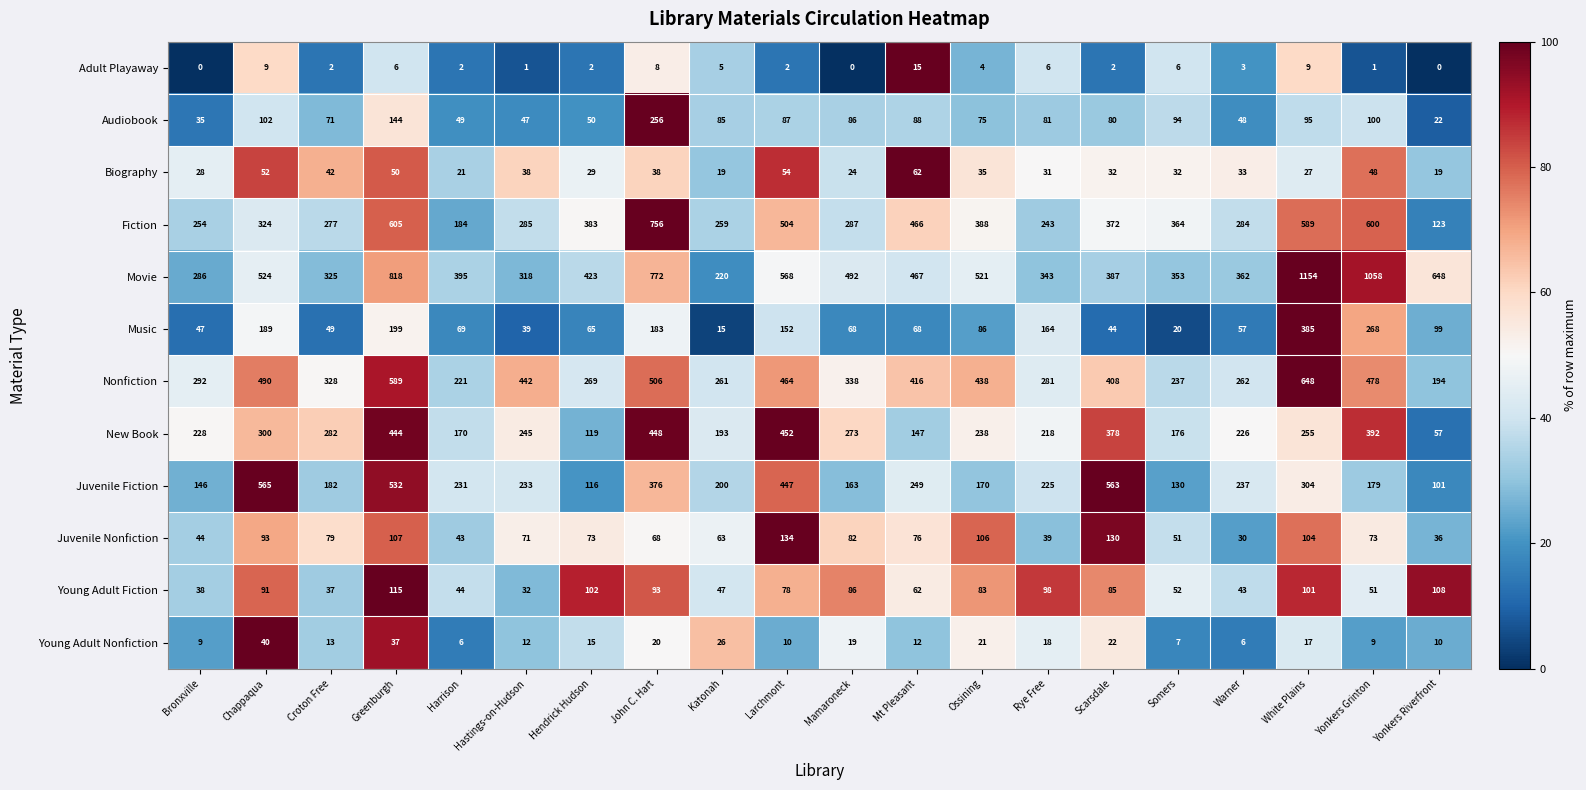

Which series has the largest total across all categories?

Movie